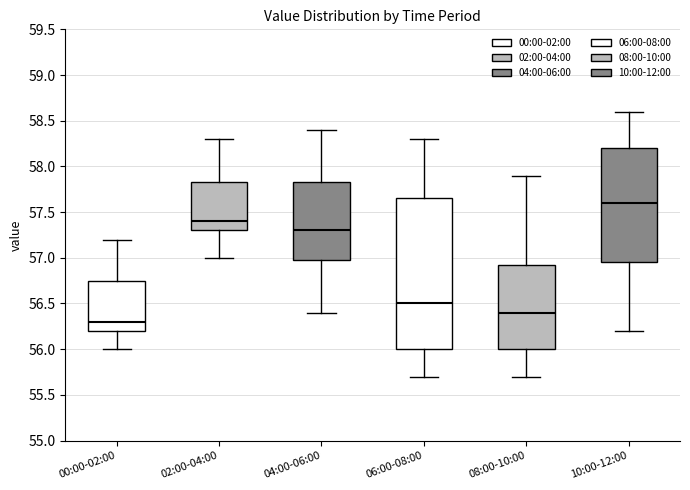

Which box has the lowest median line?

00:00-02:00